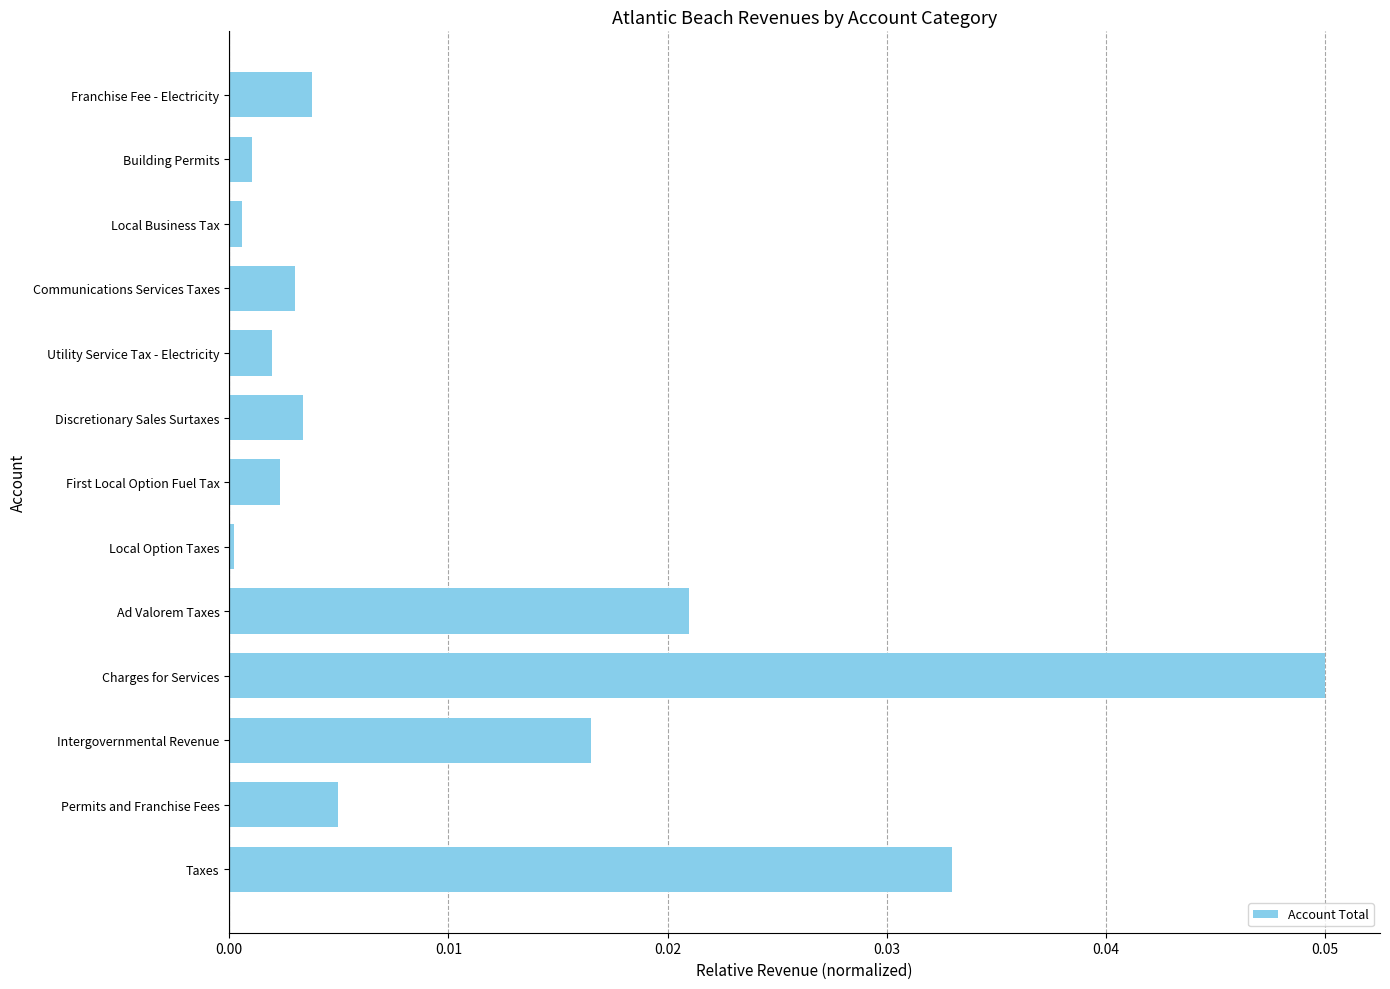

The chart shows a value of 0.0 at Local Option Taxes. True or false?

True